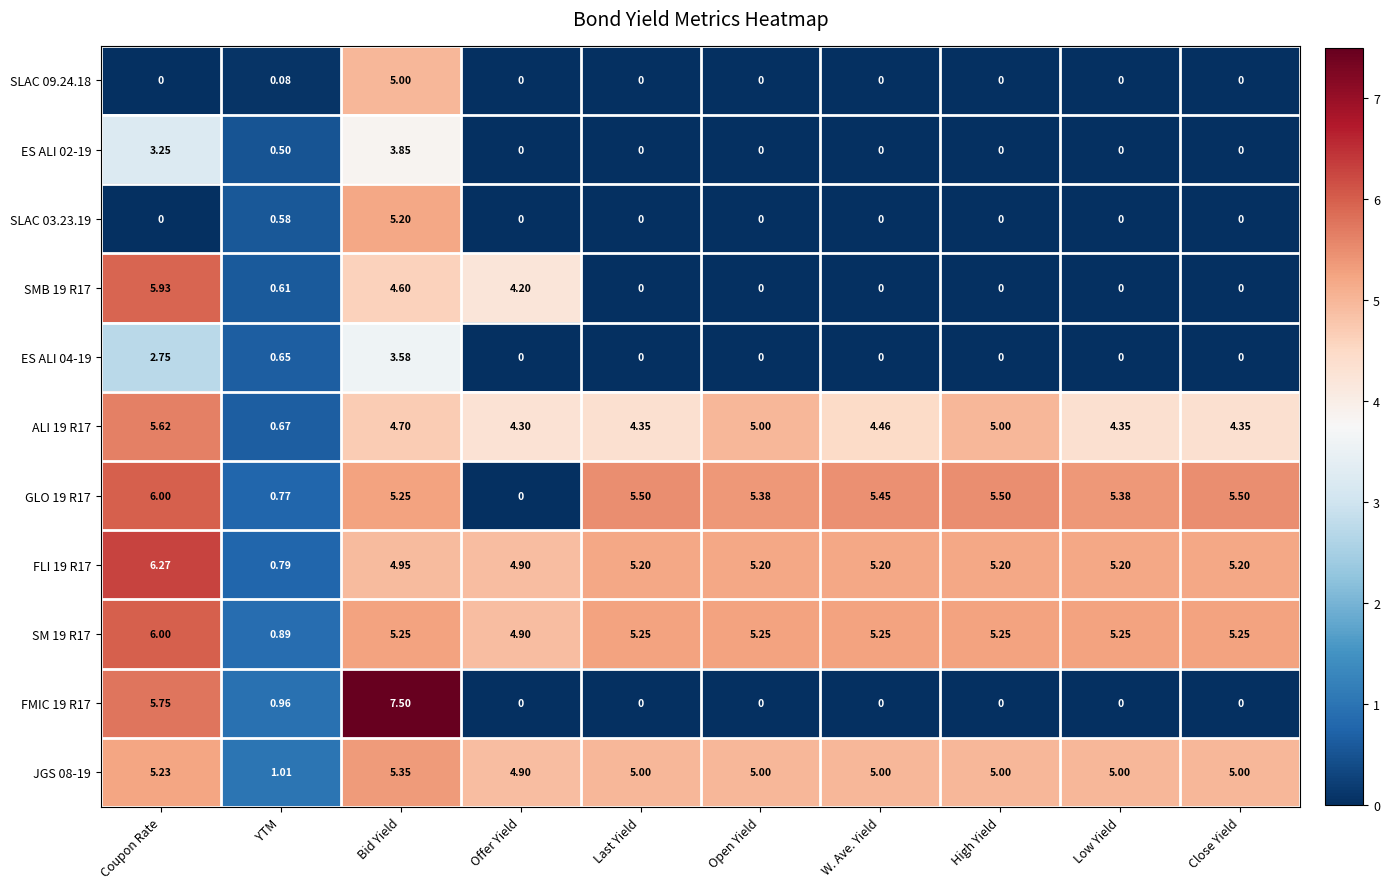

At which label is ALI 19 R17 closest to 3?

Offer Yield